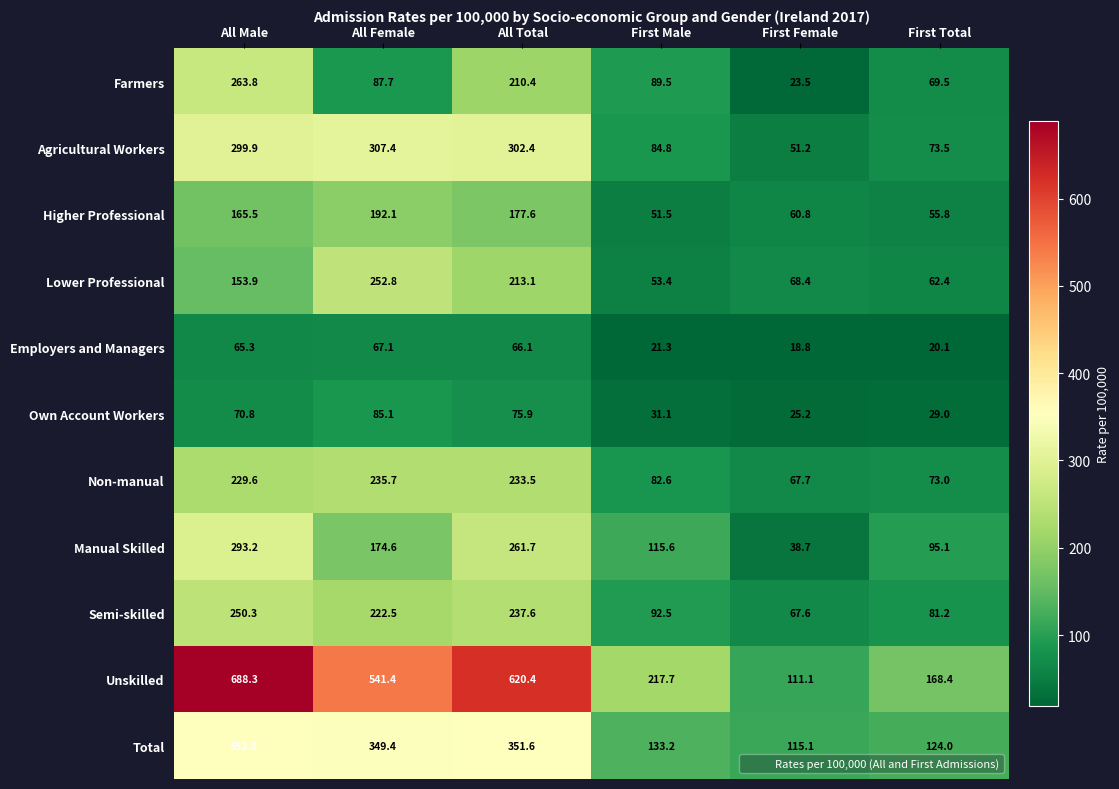

What is the sum of the Higher Professional values at First Total and All Male?

221.3